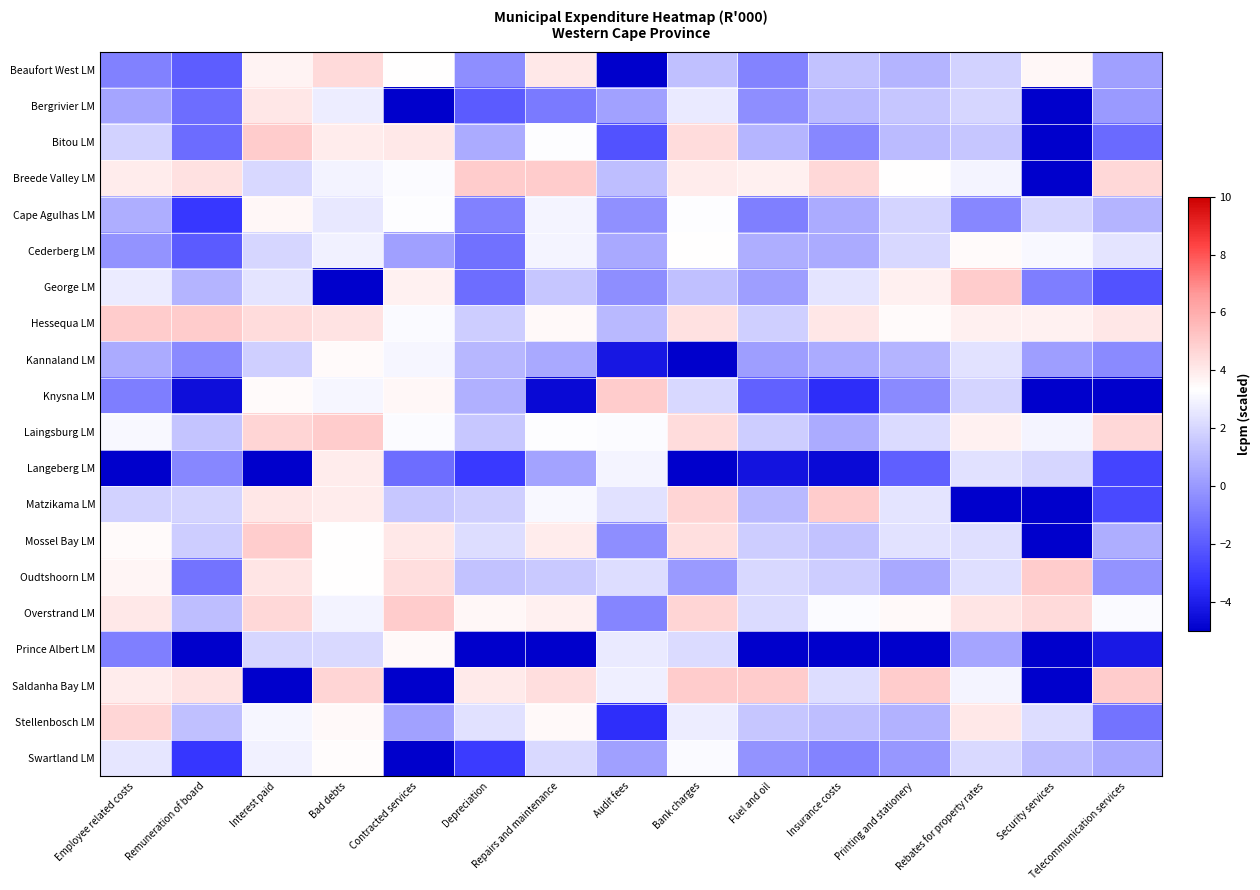

At how many categories does at least one series exceed 2?

15